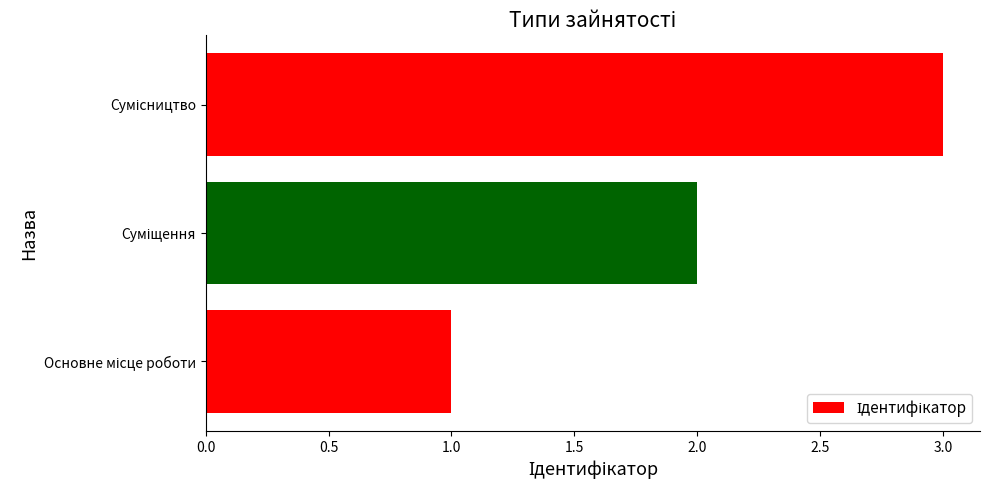

What is the sum of all values?

6